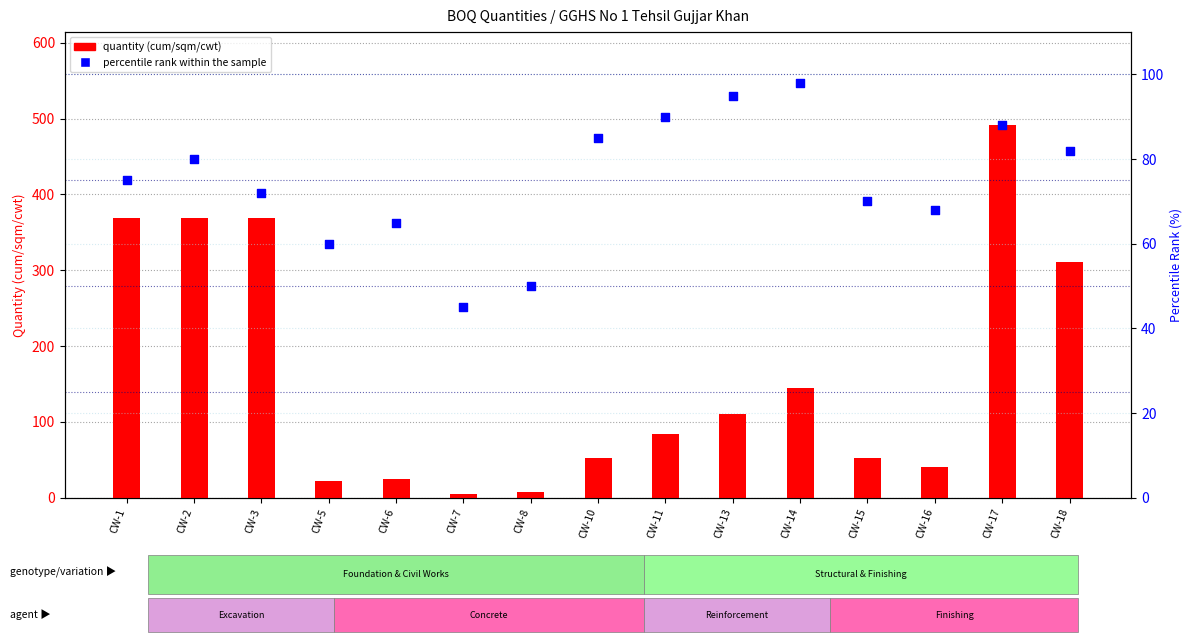

At how many categories does at least one series exceed 121?

6